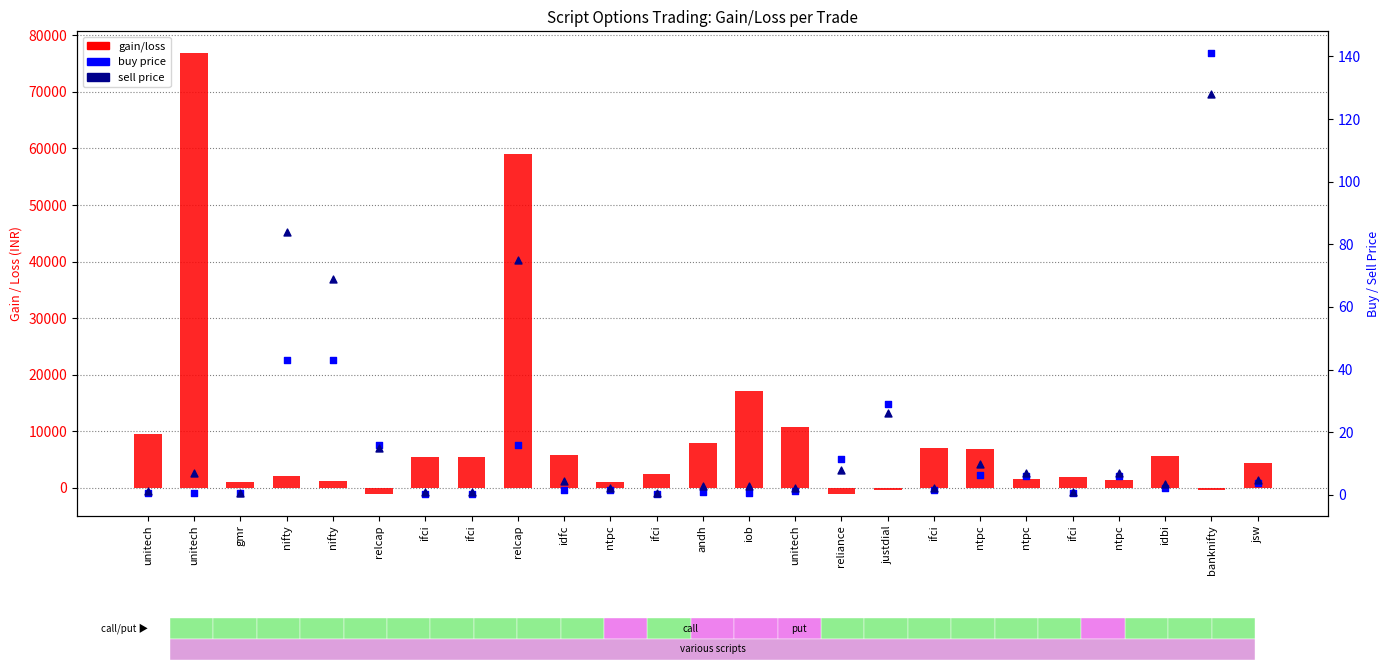

Which series has the widest spread of Y values?

gain/loss